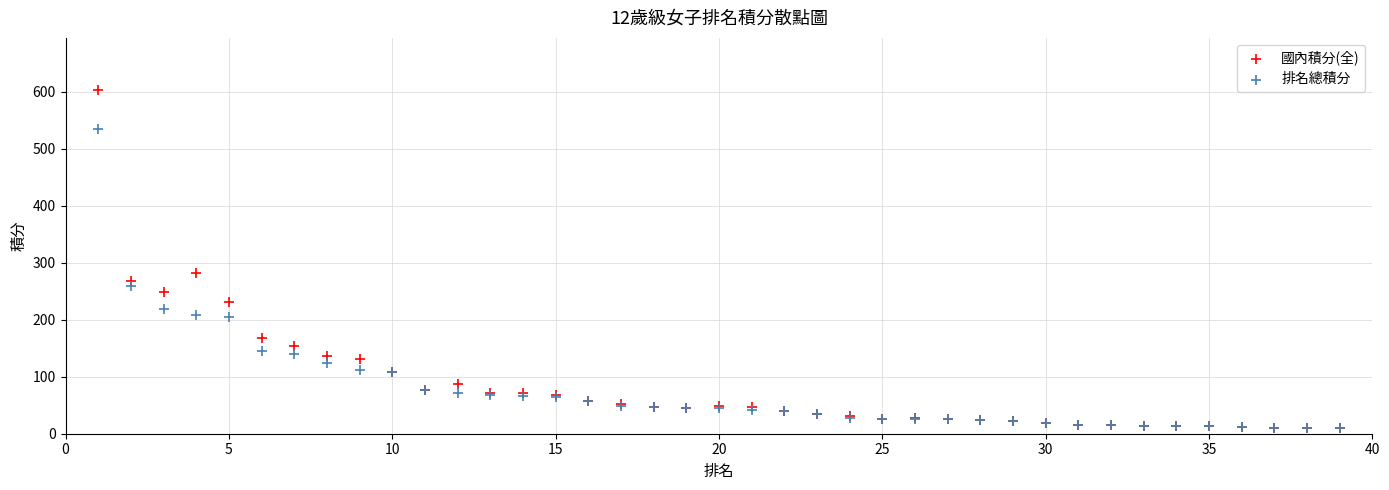

In the 國內積分(全) series, what Y value is closest to 306?

282.5